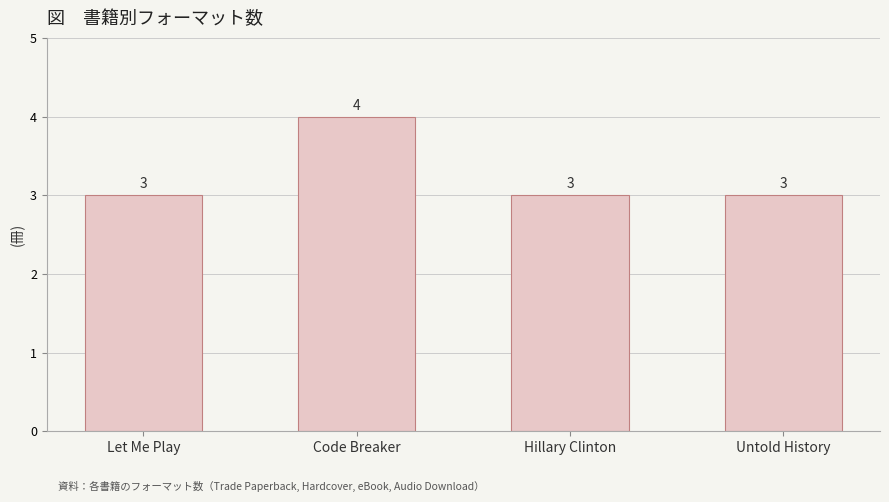

What is the maximum value shown in the chart?

4